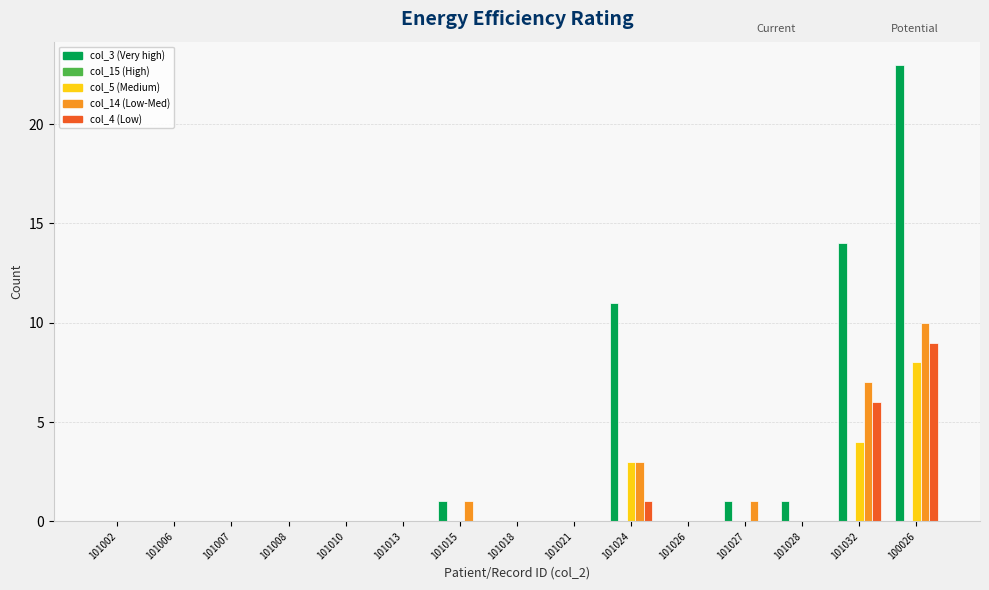

What is the total value across all series at 101032?

31